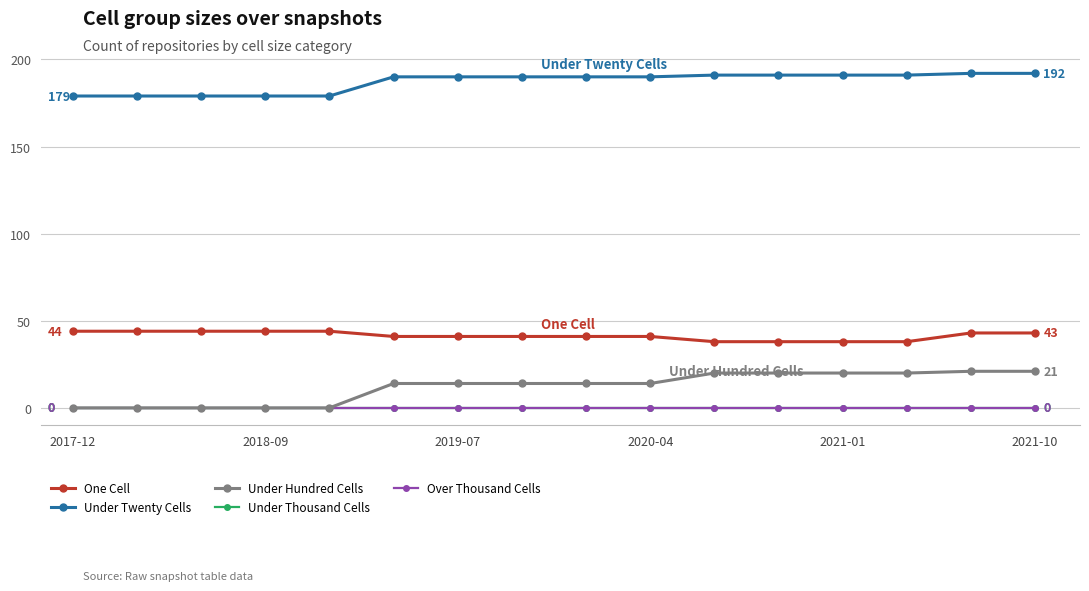

Count the number of data series in this chart.

5